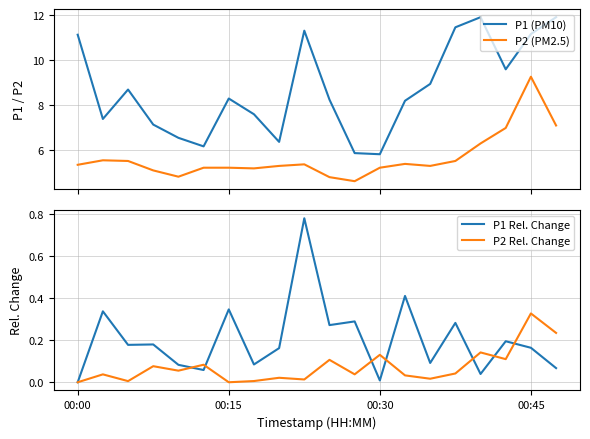

Rank the series by their maximum value, from highest to lowest.

P1 (PM10), P2 (PM2.5), P1 Rel. Change, P2 Rel. Change